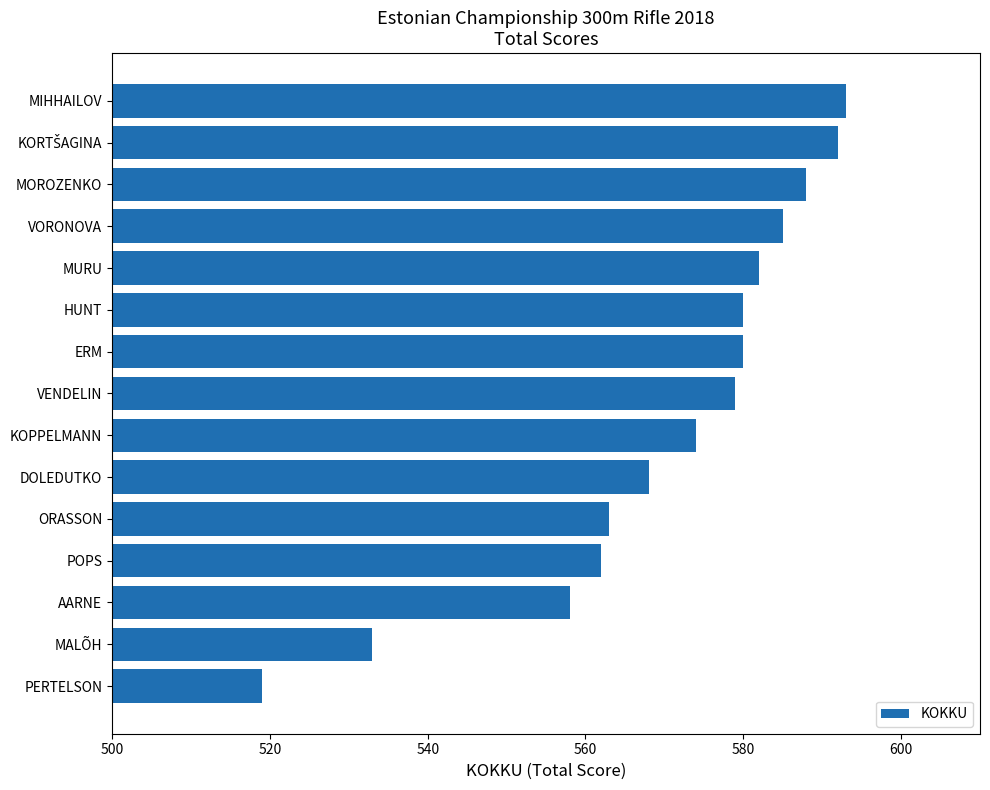

What is the minimum value shown in the chart?

519